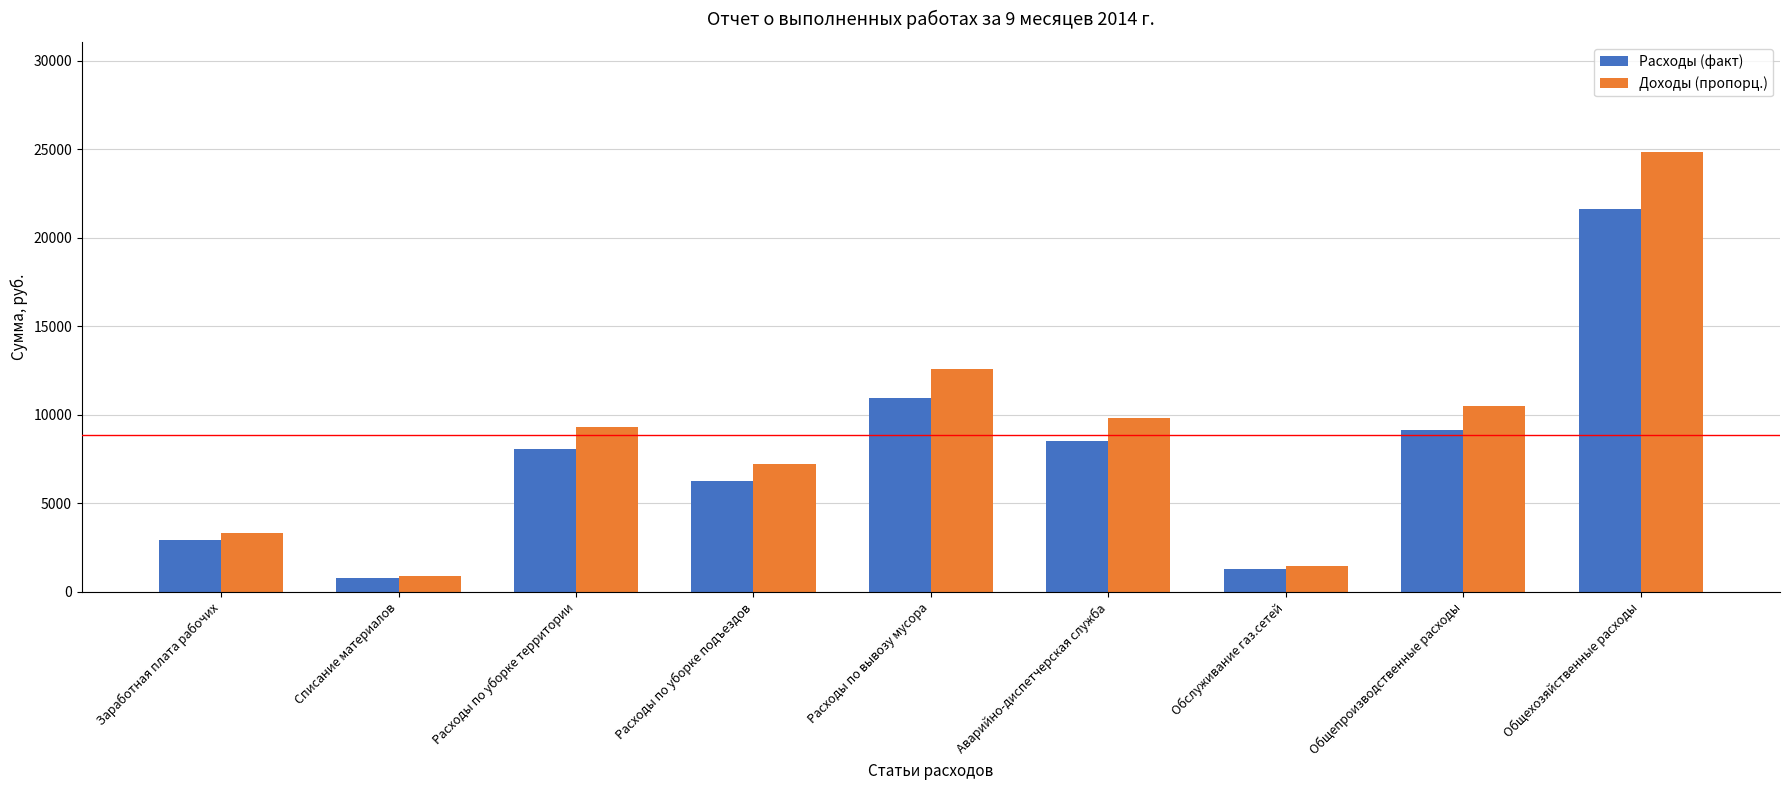

What is the sum of all Расходы (факт) values?

69452.4